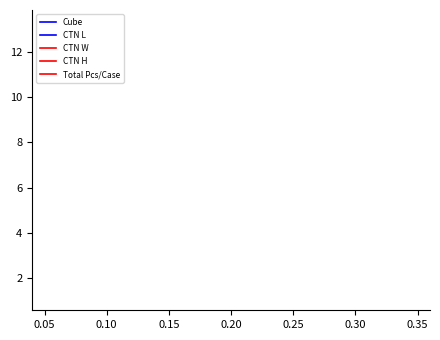

What are all the series names shown in the legend?

Cube, CTN L, CTN W, CTN H, Total Pcs/Case